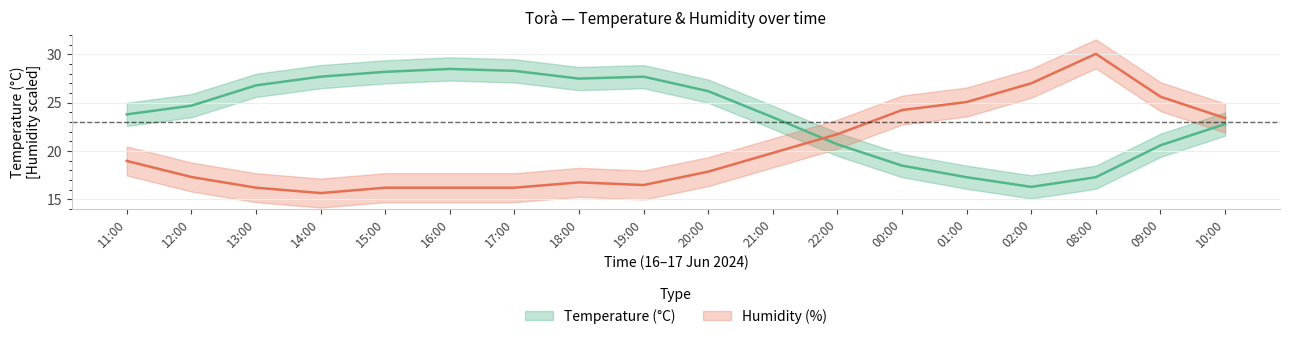

What is the value of the Temperature (°C) point at the 2nd from the left?

24.7